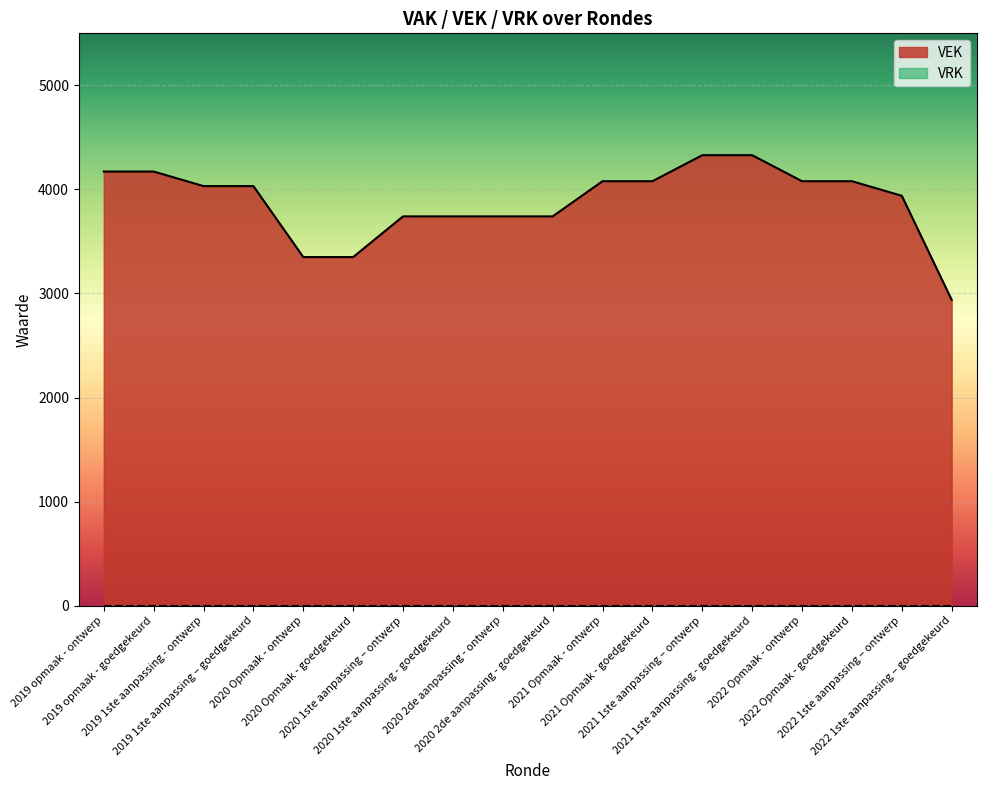

Rank the categories by value from highest to lowest.

2021 1ste aanpassing – ontwerp, 2021 1ste aanpassing - goedgekeurd, 2019 opmaak - ontwerp, 2019 opmaak - goedgekeurd, 2021 Opmaak - ontwerp, 2021 Opmaak - goedgekeurd, 2022 Opmaak - ontwerp, 2022 Opmaak - goedgekeurd, 2019 1ste aanpassing - ontwerp, 2019 1ste aanpassing – goedgekeurd, 2022 1ste aanpassing – ontwerp, 2020 1ste aanpassing – ontwerp, 2020 1ste aanpassing - goedgekeurd, 2020 2de aanpassing - ontwerp, 2020 2de aanpassing - goedgekeurd, 2020 Opmaak - ontwerp, 2020 Opmaak - goedgekeurd, 2022 1ste aanpassing – goedgekeurd